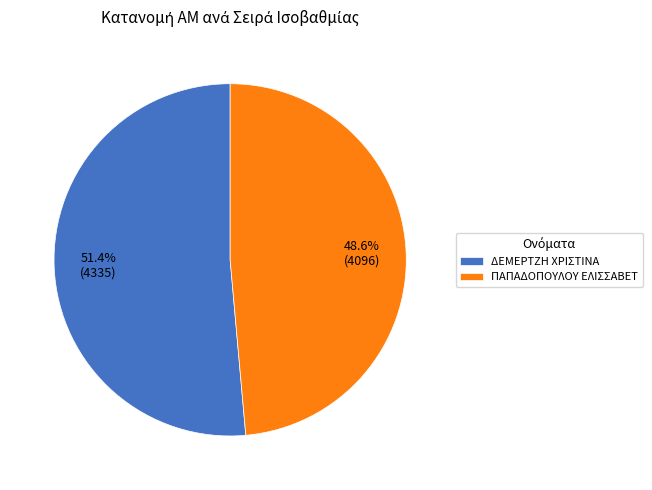

Which category has the biggest portion of the pie?

ΔΕΜΕΡΤΖΗ ΧΡΙΣΤΙΝΑ